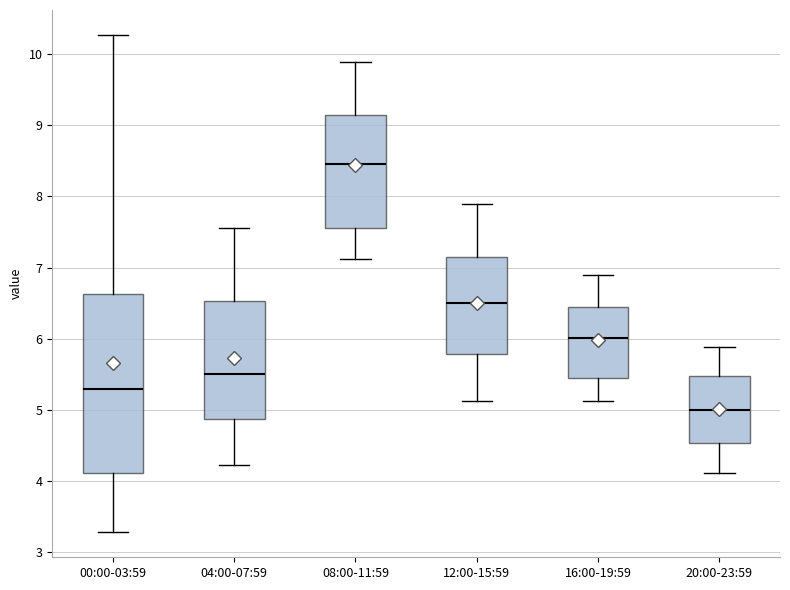

Where is the upper edge of the box for 04:00-07:59 on the y-axis? The values are not printed on the chart, so give them approximately, as read against the axis.

6.5